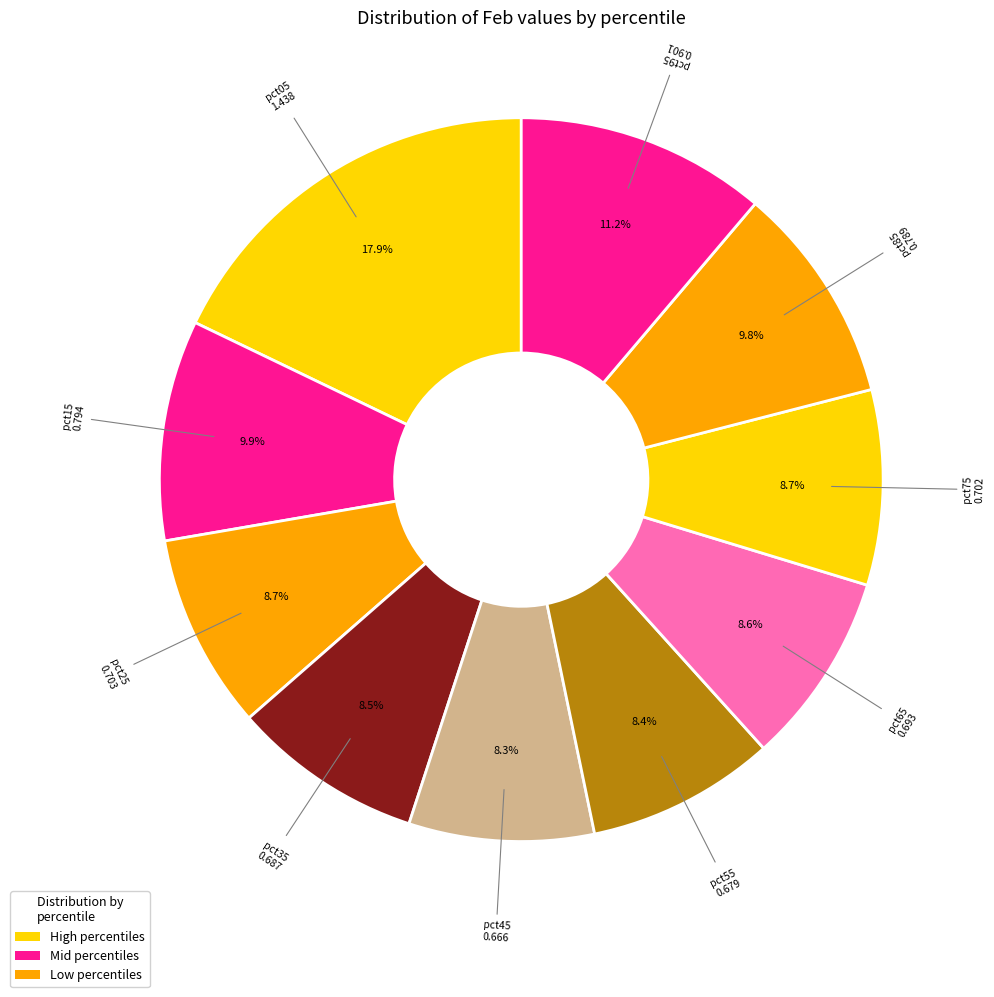

To the nearest percent, what is the average slice percentage?

10%